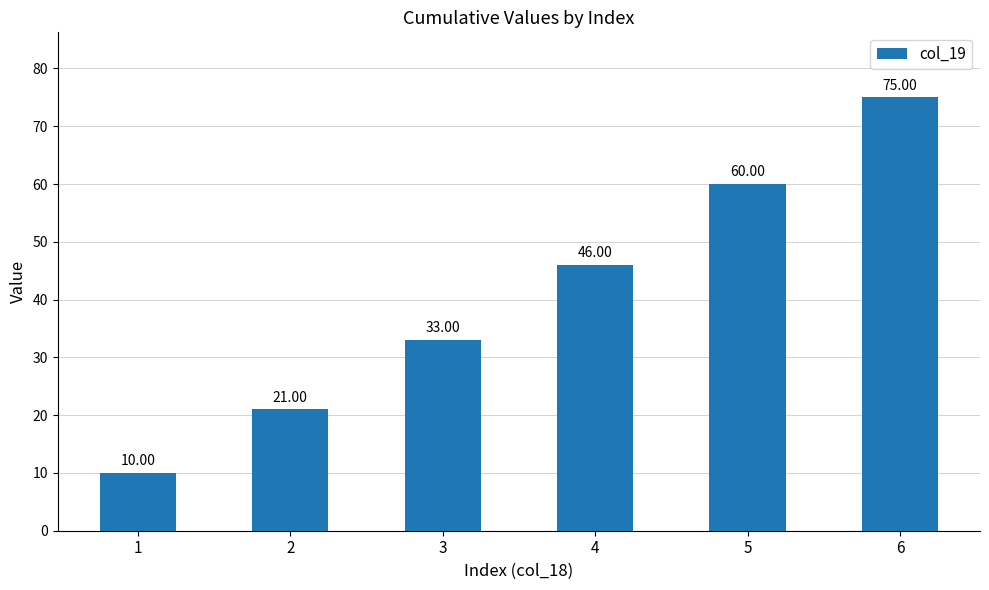

List the labels in order of value, smallest first.

1, 2, 3, 4, 5, 6